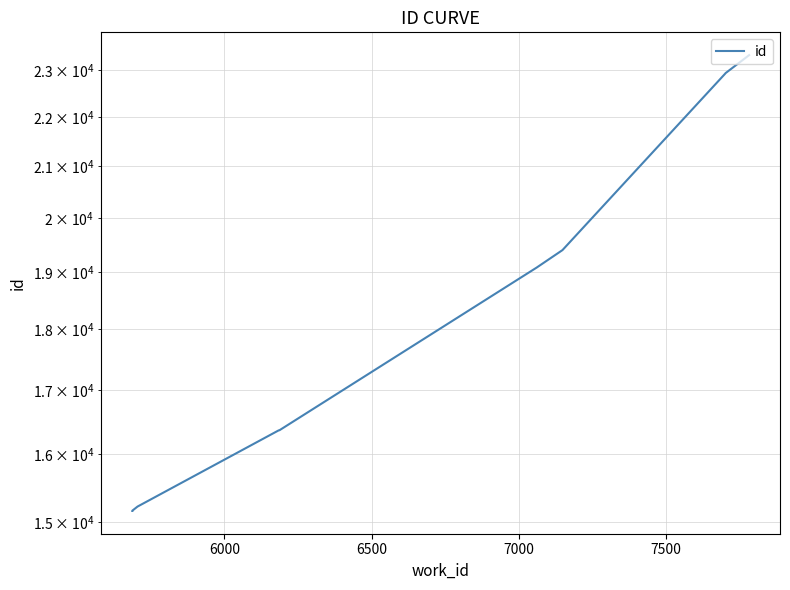

True or false: there are more than 0 points higher than both neighbors.

False